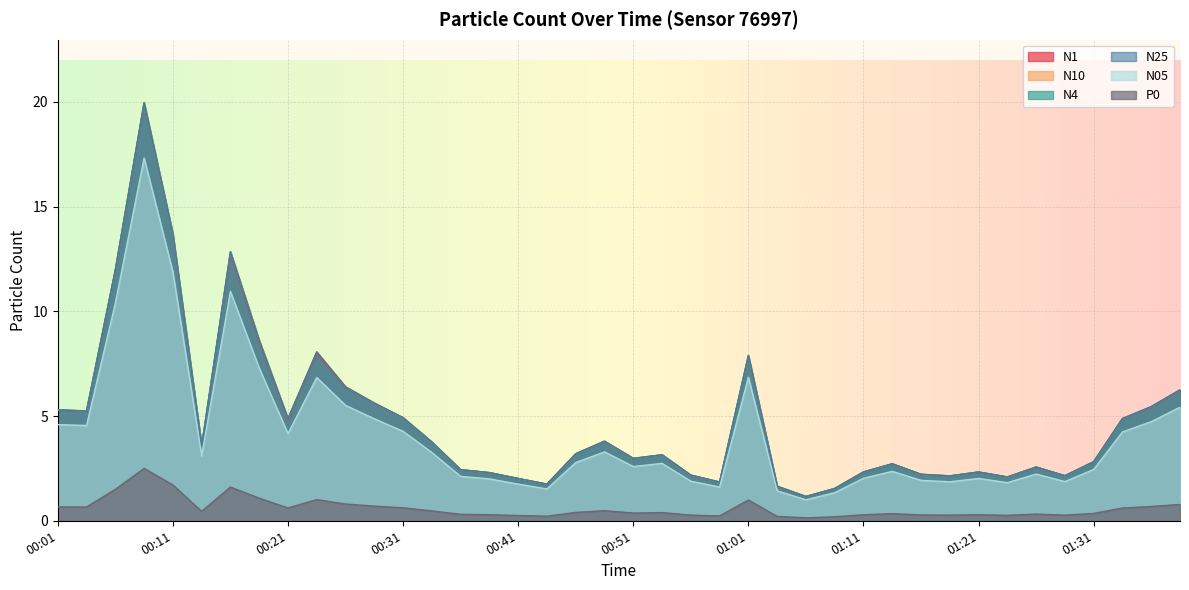

Rank the categories by P0 value from highest to lowest.

00:08, 00:11, 00:16, 00:06, 00:18, 00:23, 01:01, 00:26, 01:38, 00:28, 01:36, 00:01, 00:03, 00:31, 00:21, 01:33, 00:48, 00:33, 00:13, 00:46, 00:53, 00:51, 01:31, 01:13, 01:26, 00:36, 00:38, 01:11, 01:21, 01:16, 00:56, 01:18, 01:28, 01:23, 00:41, 00:58, 00:43, 01:03, 01:08, 01:06